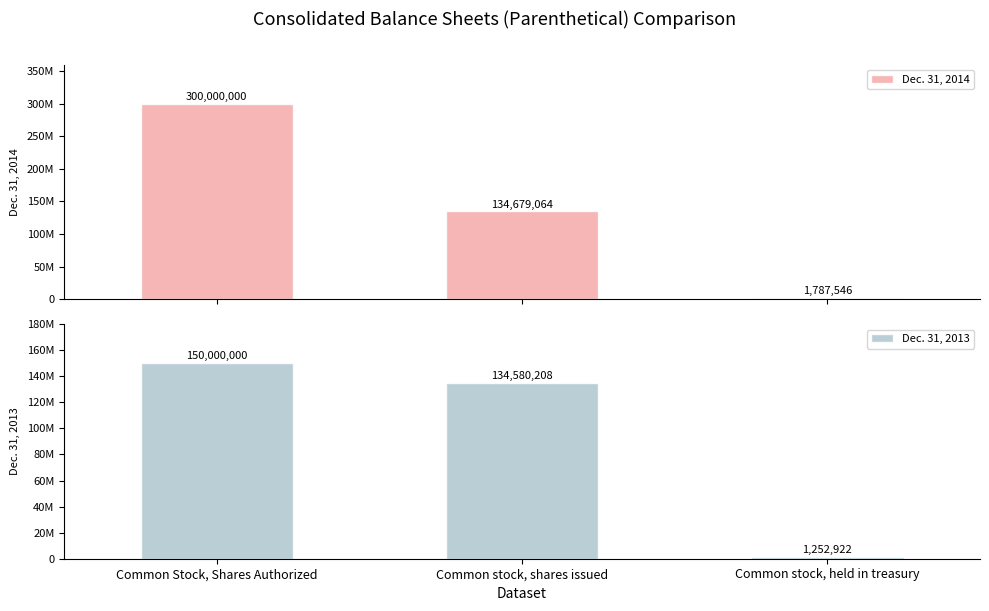

Reading left to right, list all the values displayed in this chart.

Dec. 31, 2014: 300000000	134679064	1787546
Dec. 31, 2013: 150000000	134580208	1252922